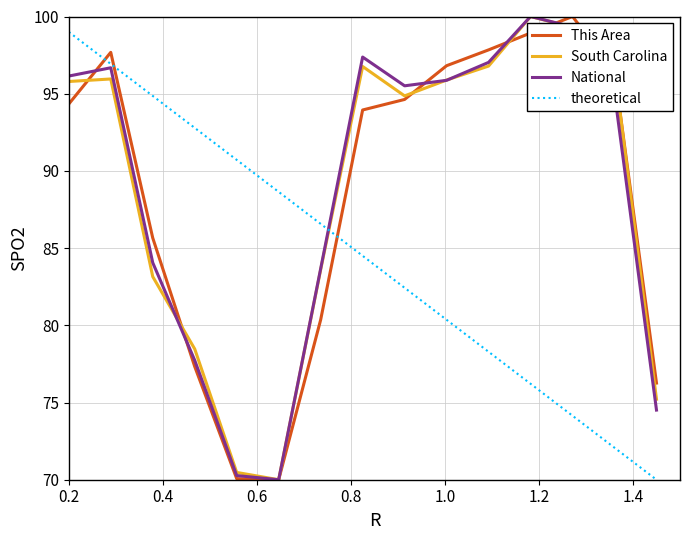

How many intersections are there between theoretical and South Carolina?

1